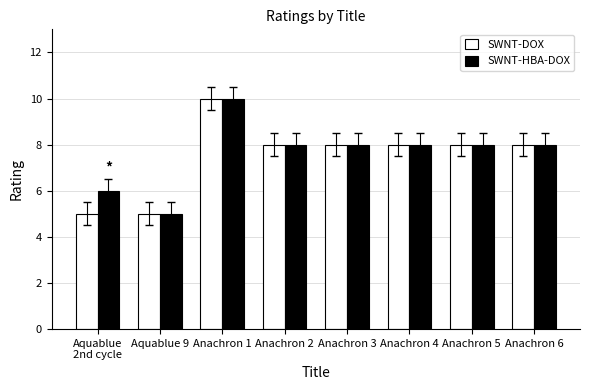

How many series are shown in this chart?

2